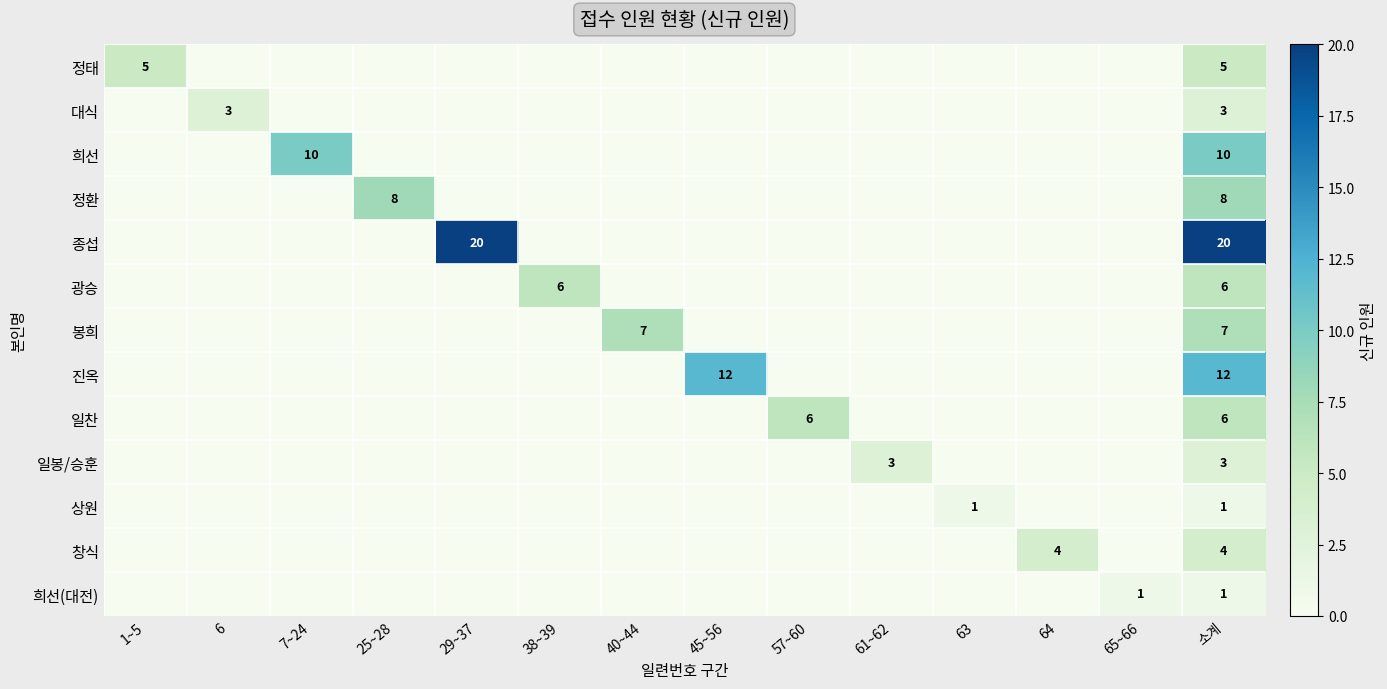

At how many categories does at least one series exceed 5?

8